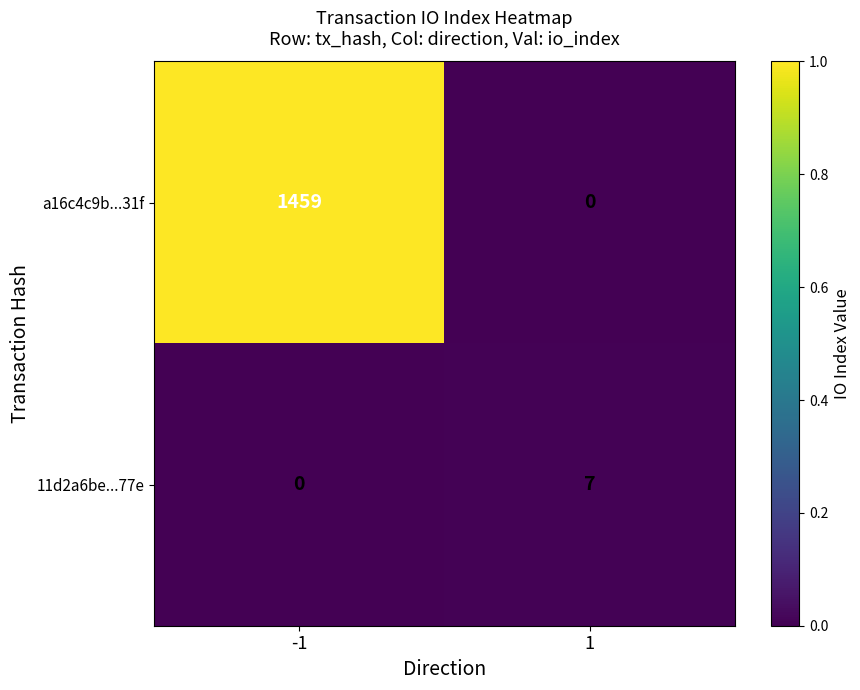

At 1, list the series in order from largest to smallest.

11d2a6be...77e, a16c4c9b...31f